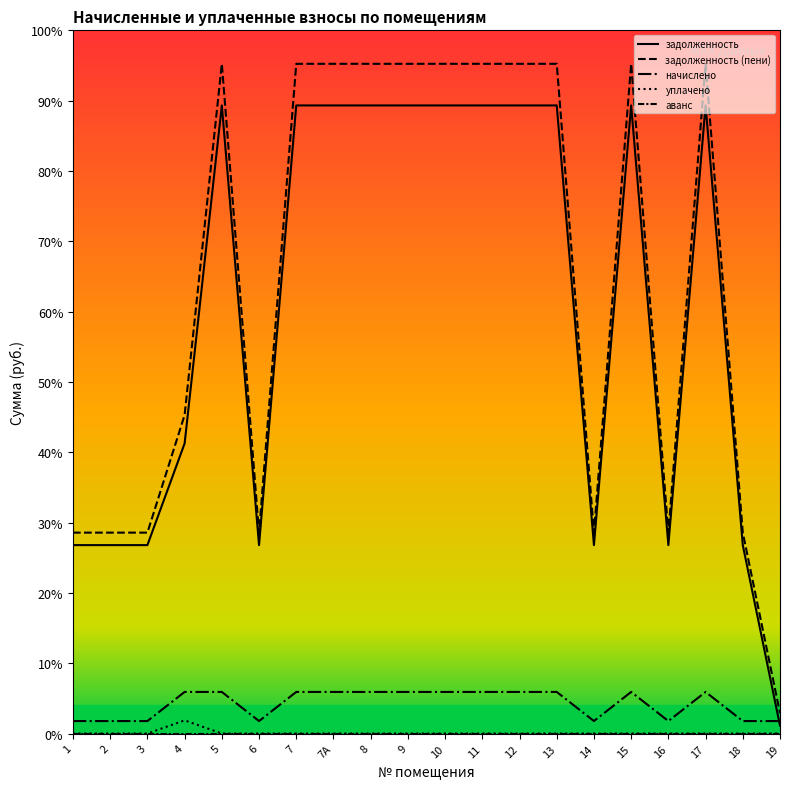

What is the total value across all series at 7?

27381.0